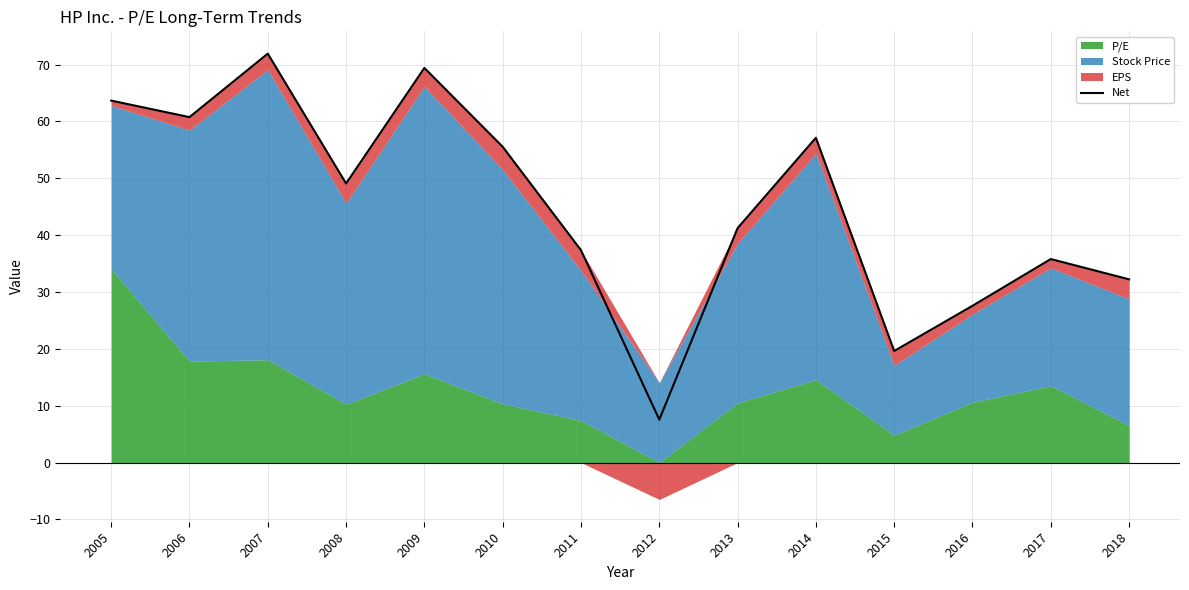

What is the difference between the values at 2007 and 2011?

34.6